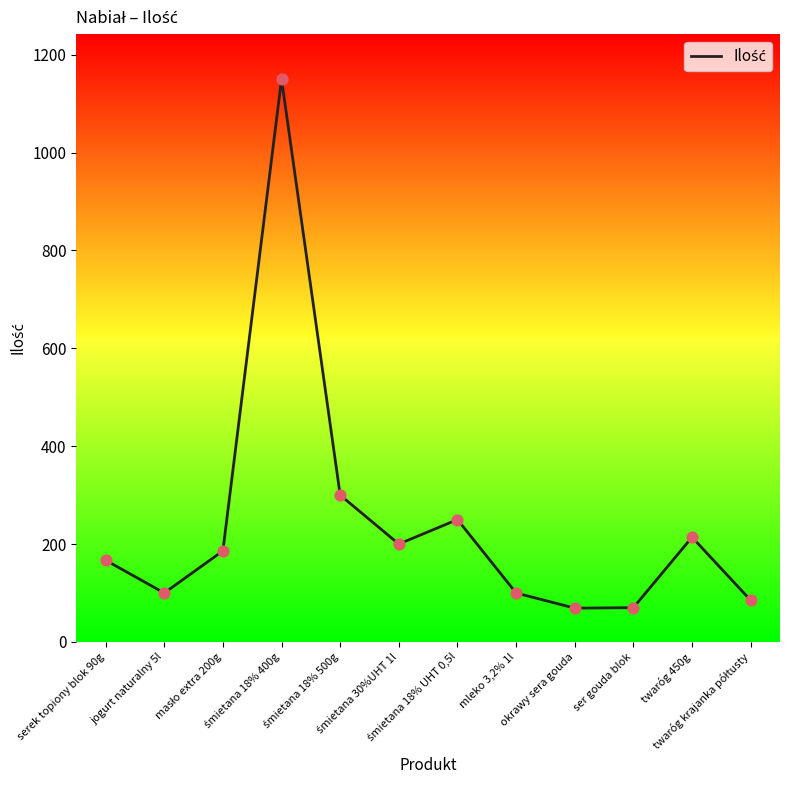

What is the smallest value displayed?

69